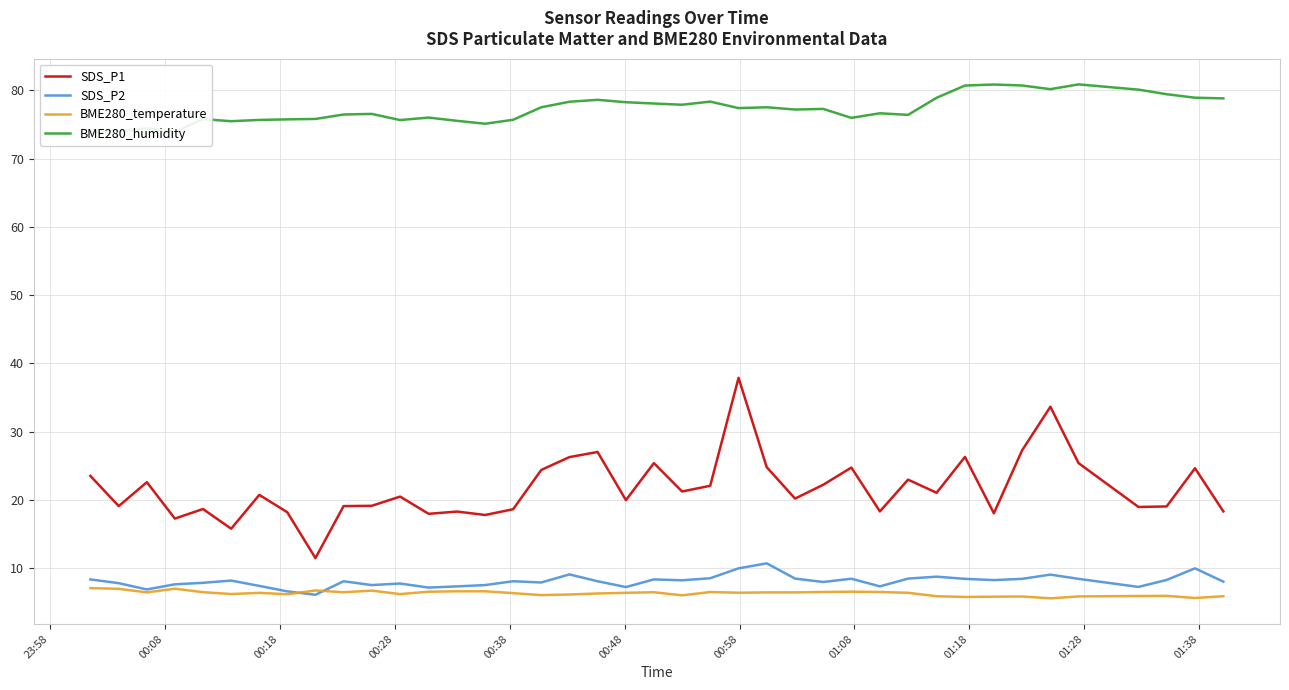

True or false: SDS_P1 and BME280_temperature cross at least once.

False